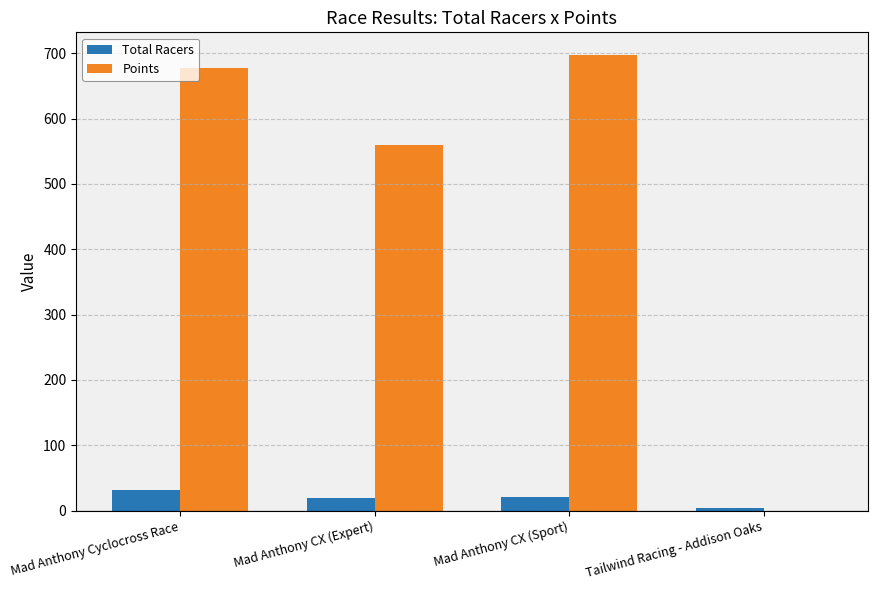

Read the Total Racers value at Mad Anthony CX (Sport).

21.0